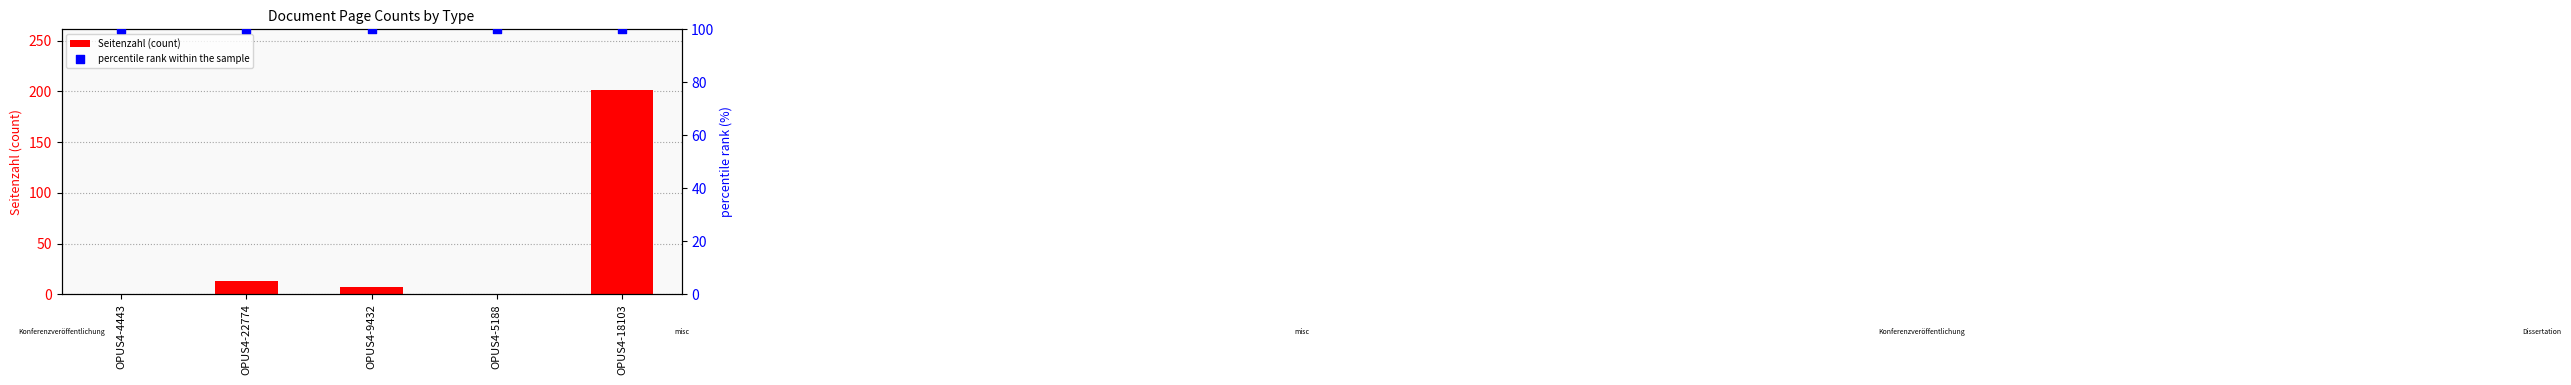

Which series reaches the maximum Y coordinate?

Seitenzahl (count)